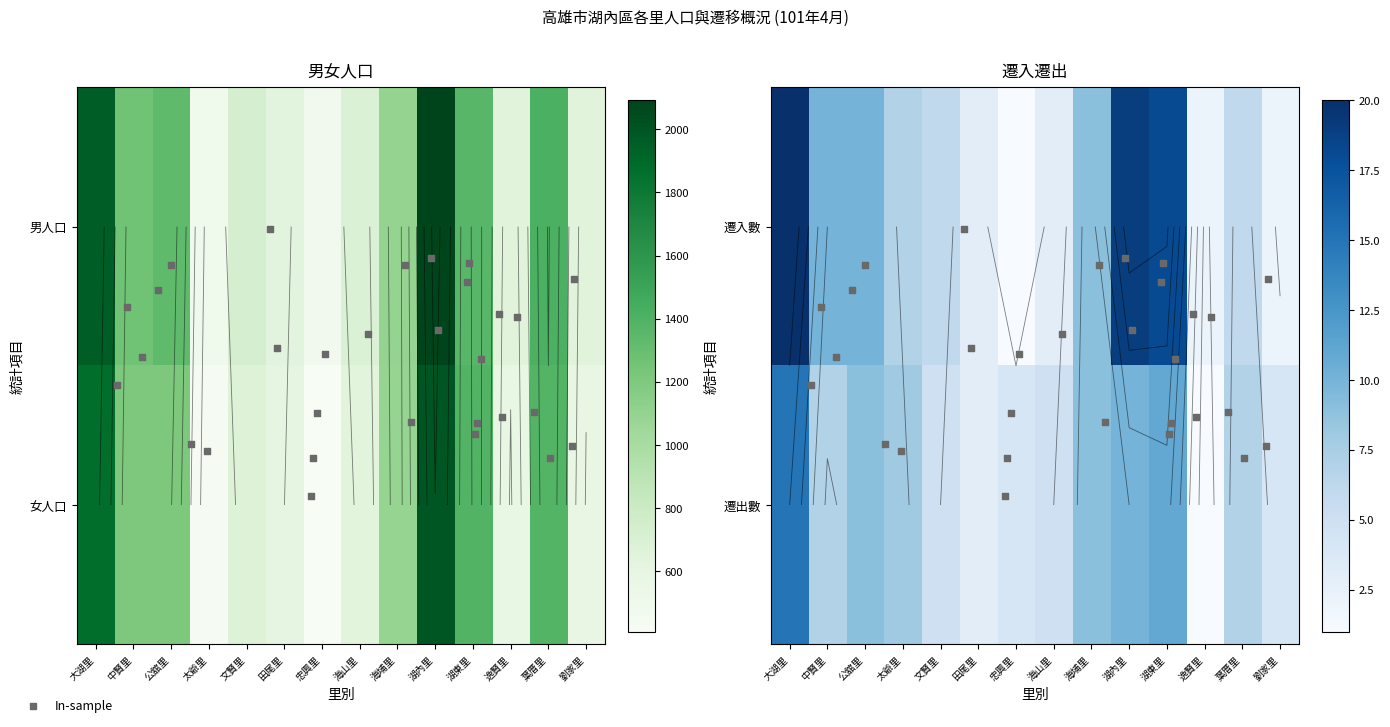

What is the difference between the second highest and minimum values in the 女人口 series?

1462